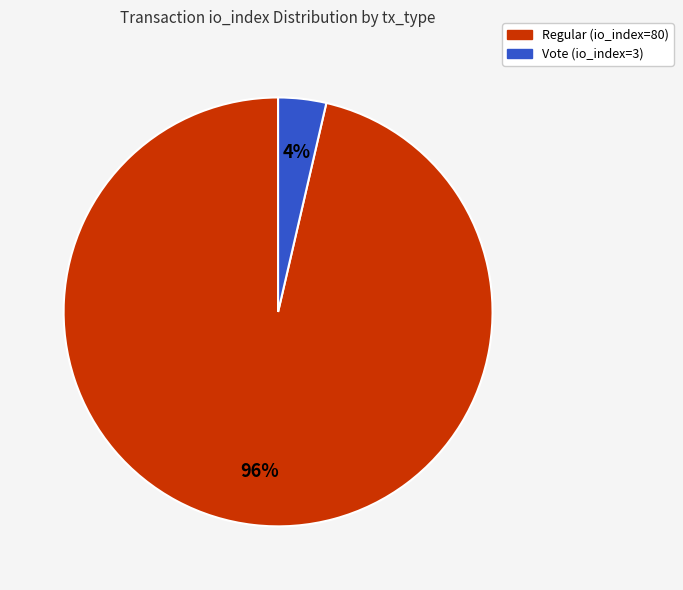

Which category accounts for the majority?

Regular (io_index=80)